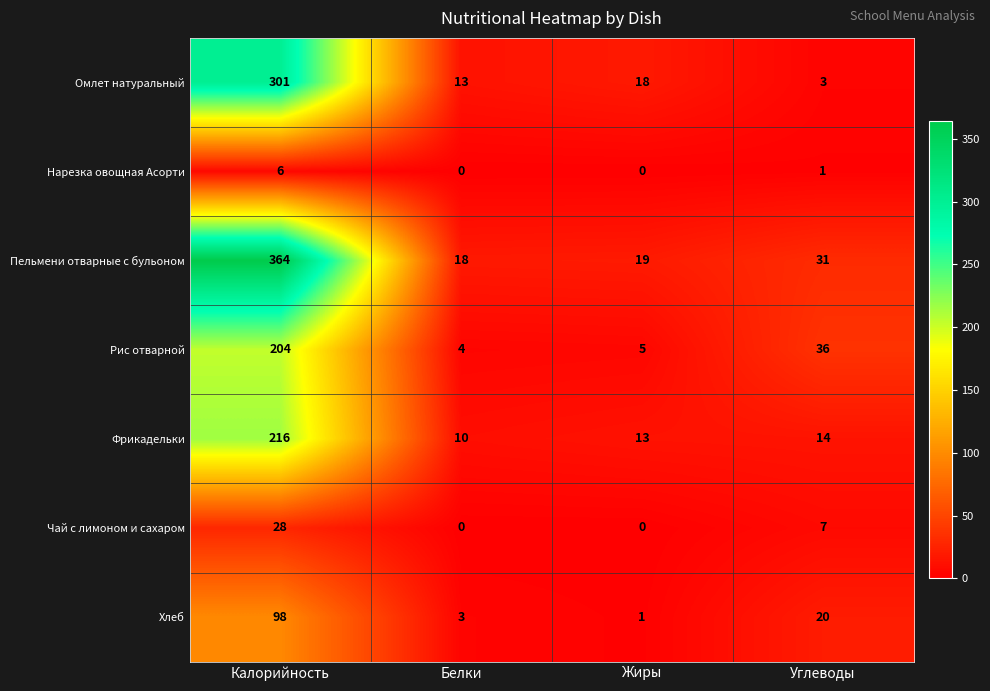

Between Белки and Углеводы, which series saw the biggest shift?

Рис отварной